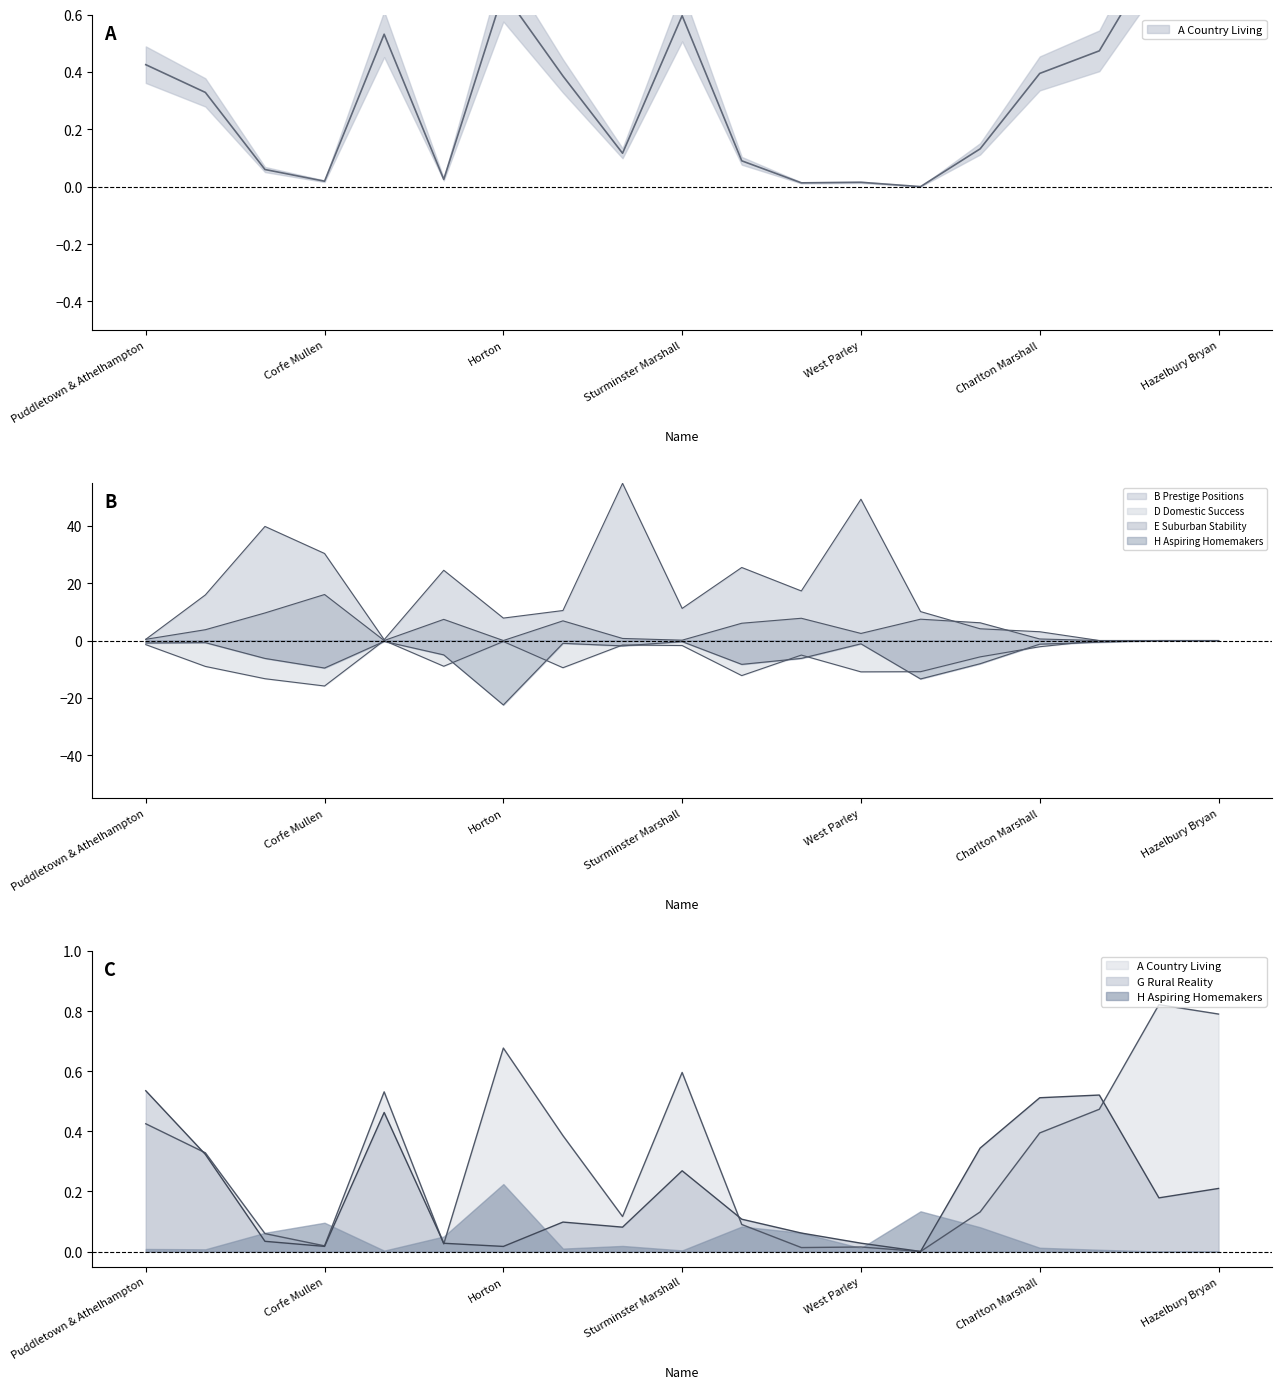

What is the difference between the H Aspiring Homemakers values at Wimborne Minster and Alderholt?

12.6